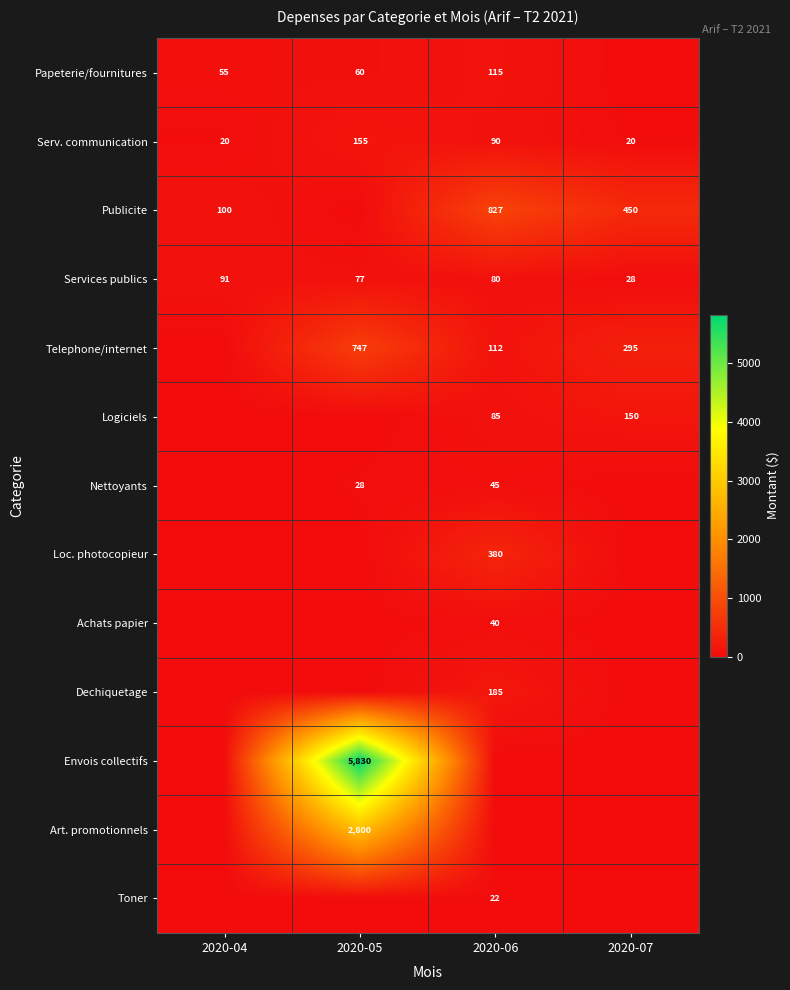

What is the sum of the Nettoyants values at 2020-06 and 2020-05?

73